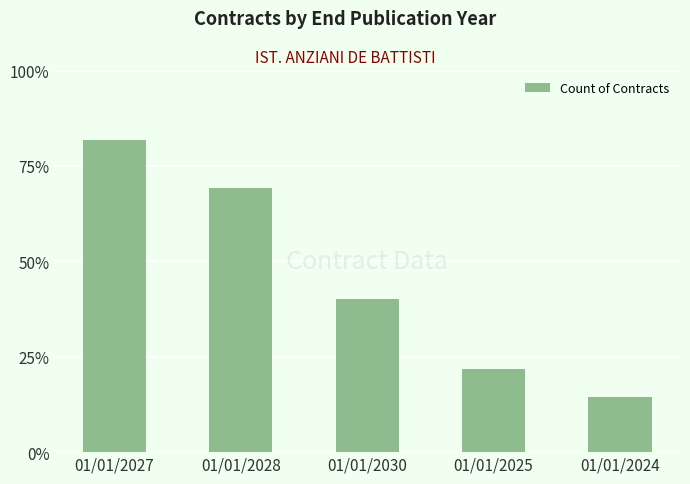

The chart shows a value of 12 at 01/01/2024. True or false?

False